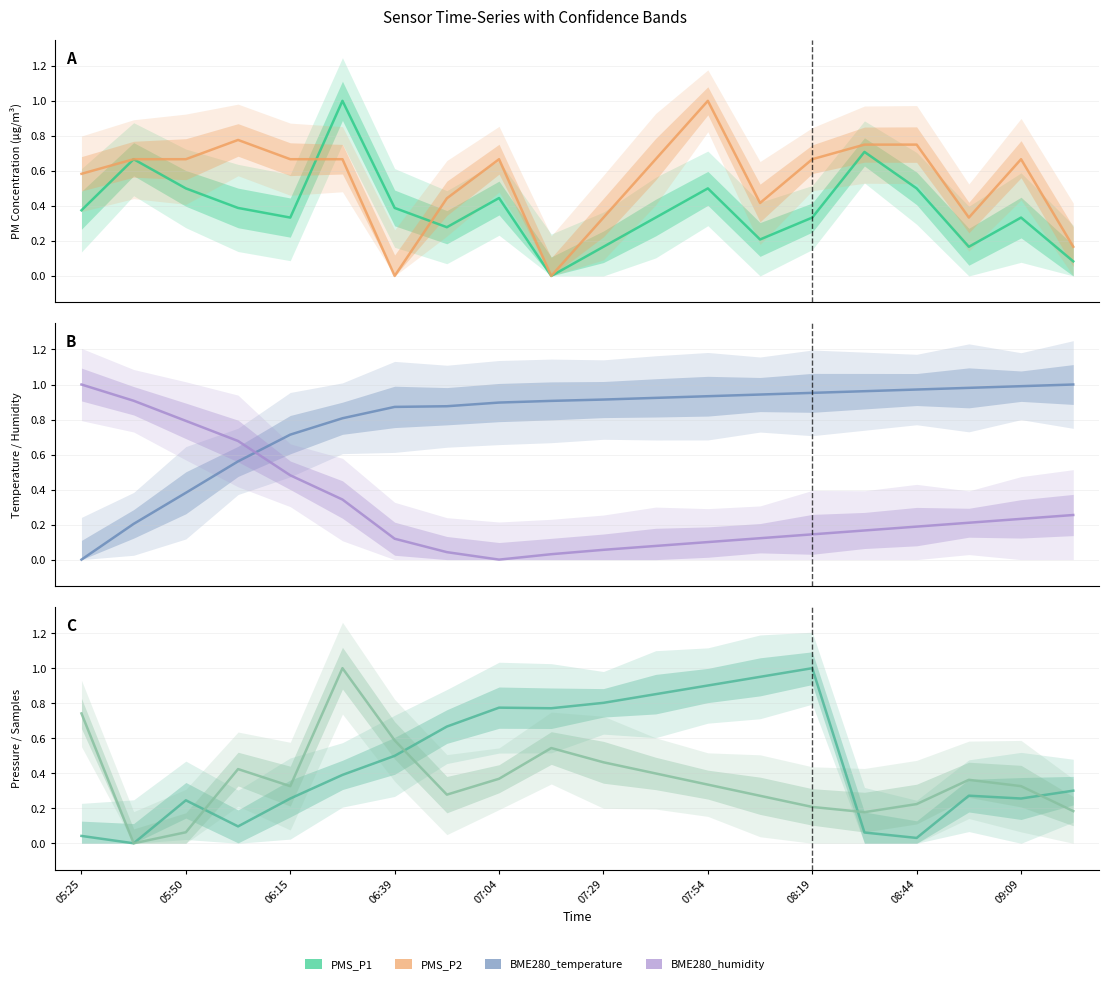

Which series has the largest total across all categories?

BME280_temperature